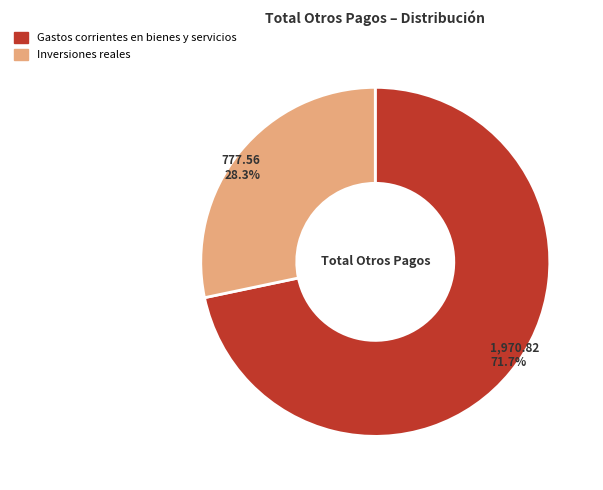

Do Inversiones reales and Gastos corrientes en bienes y servicios together represent more than half of the pie?

Yes